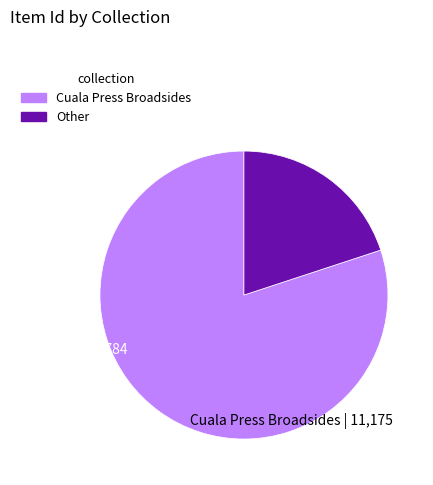

Is there any slice that represents more than half of the pie?

Yes